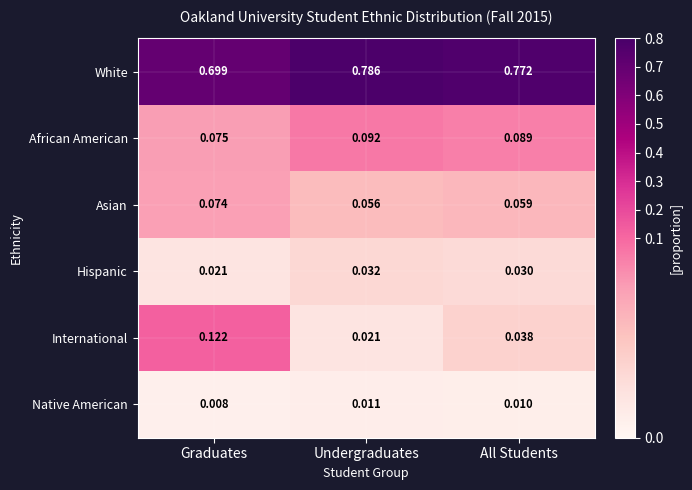

Where is International nearest to the value 0?

Undergraduates